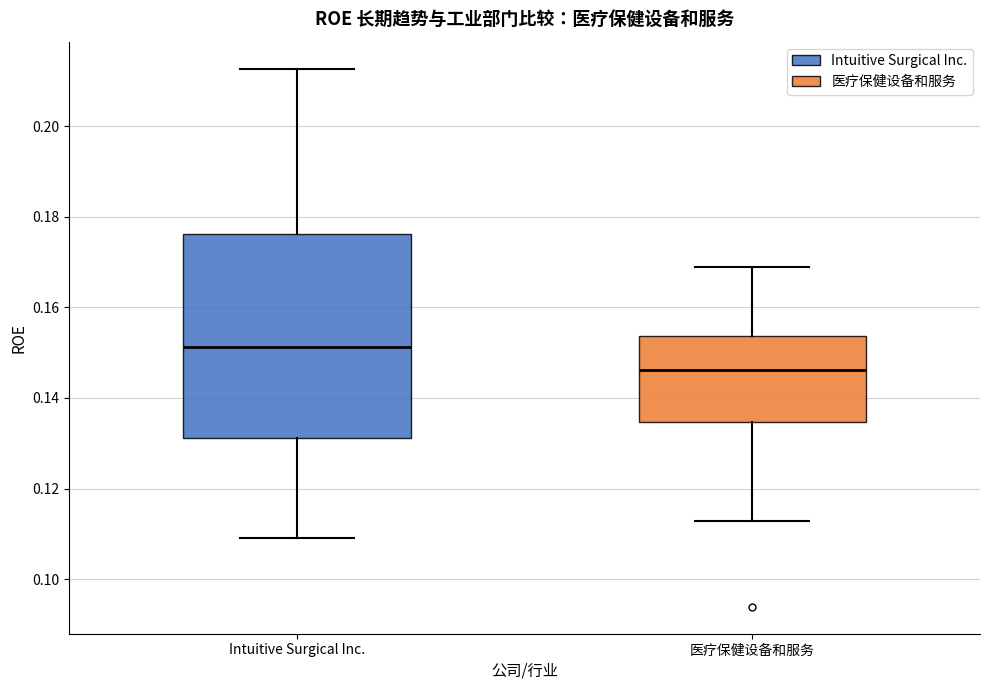

Which box has the lowest median line?

医疗保健设备和服务